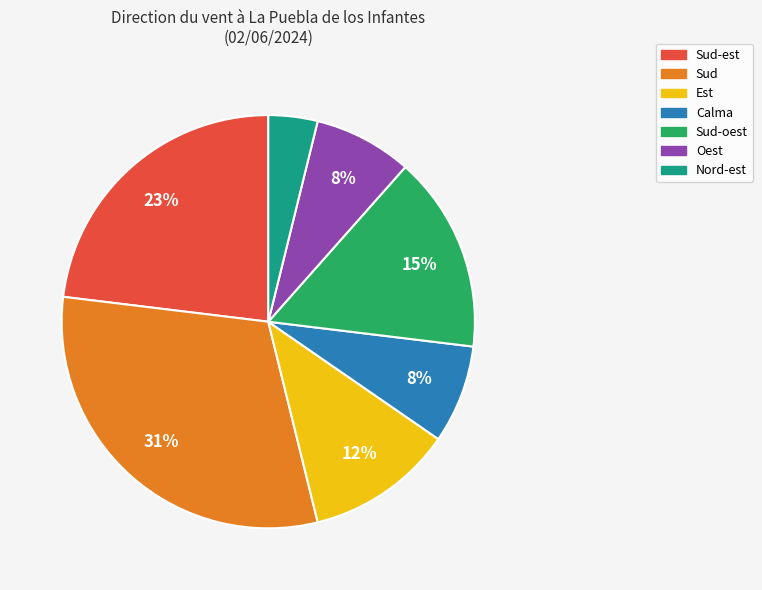

How many segments does this pie chart have?

7